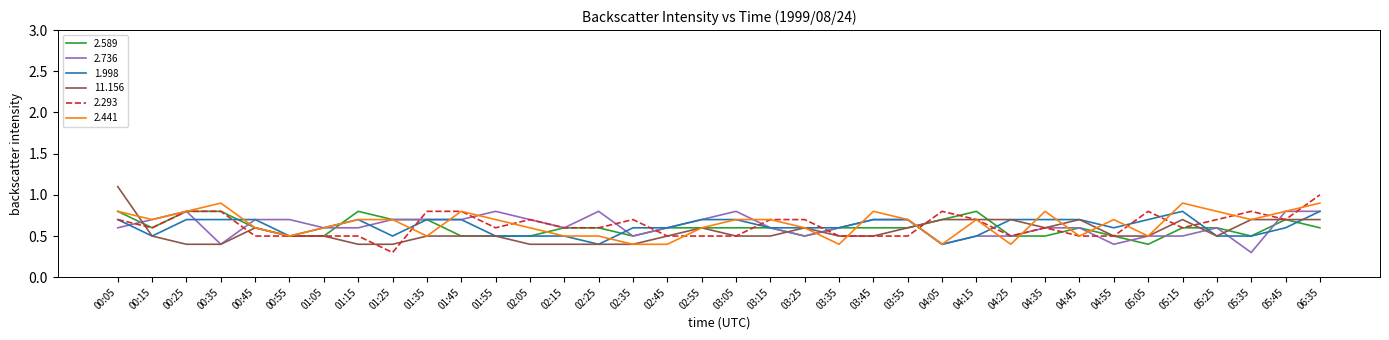

What is the minimum value for 1.998?

0.4